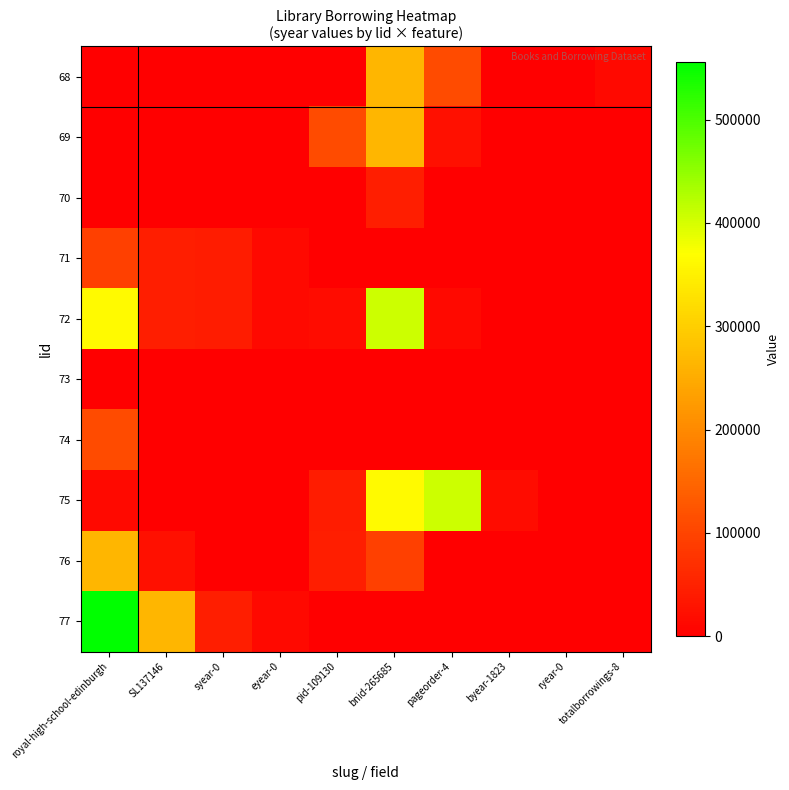

Reading left to right, what are all the values shown in this chart?

68: royal-high-school-edinburgh=0	SL137146=1823	syear-0=8	eyear-0=1800	pid-109130=1695	bnid-265685=265685	pageorder-4=109130	byear-1823=4	ryear-0=1	totalborrowings-8=14728
69: royal-high-school-edinburgh=68	SL137146=356	syear-0=0	eyear-0=0	pid-109130=109130	bnid-265685=265685	pageorder-4=25106	byear-1823=68	ryear-0=76	totalborrowings-8=68
70: royal-high-school-edinburgh=1823	SL137146=0	syear-0=8	eyear-0=1823	pid-109130=1826	bnid-265685=43595	pageorder-4=68	byear-1823=1	ryear-0=1	totalborrowings-8=1
71: royal-high-school-edinburgh=94649	SL137146=43595	syear-0=42492	eyear-0=14728	pid-109130=4	bnid-265685=4	pageorder-4=1800	byear-1823=0	ryear-0=0	totalborrowings-8=0
72: royal-high-school-edinburgh=362700	SL137146=43595	syear-0=42492	eyear-0=14728	pid-109130=18657	bnid-265685=406501	pageorder-4=14728	byear-1823=1759	ryear-0=1802	totalborrowings-8=0
73: royal-high-school-edinburgh=1	SL137146=4	syear-0=68	eyear-0=0	pid-109130=0	bnid-265685=0	pageorder-4=0	byear-1823=0	ryear-0=1	totalborrowings-8=355
74: royal-high-school-edinburgh=109130	SL137146=68	syear-0=76	eyear-0=68	pid-109130=8	bnid-265685=1823	pageorder-4=1826	byear-1823=0	ryear-0=0	totalborrowings-8=1
75: royal-high-school-edinburgh=14728	SL137146=4	syear-0=4	eyear-0=1	pid-109130=42492	bnid-265685=362700	pageorder-4=406501	byear-1823=18657	ryear-0=1759	totalborrowings-8=1802
76: royal-high-school-edinburgh=265685	SL137146=25106	syear-0=68	eyear-0=76	pid-109130=43595	bnid-265685=94649	pageorder-4=1691	byear-1823=1695	ryear-0=1701	totalborrowings-8=0
77: royal-high-school-edinburgh=555942	SL137146=265685	syear-0=43595	eyear-0=14728	pid-109130=68	bnid-265685=356	pageorder-4=4	byear-1823=1	ryear-0=8	totalborrowings-8=0